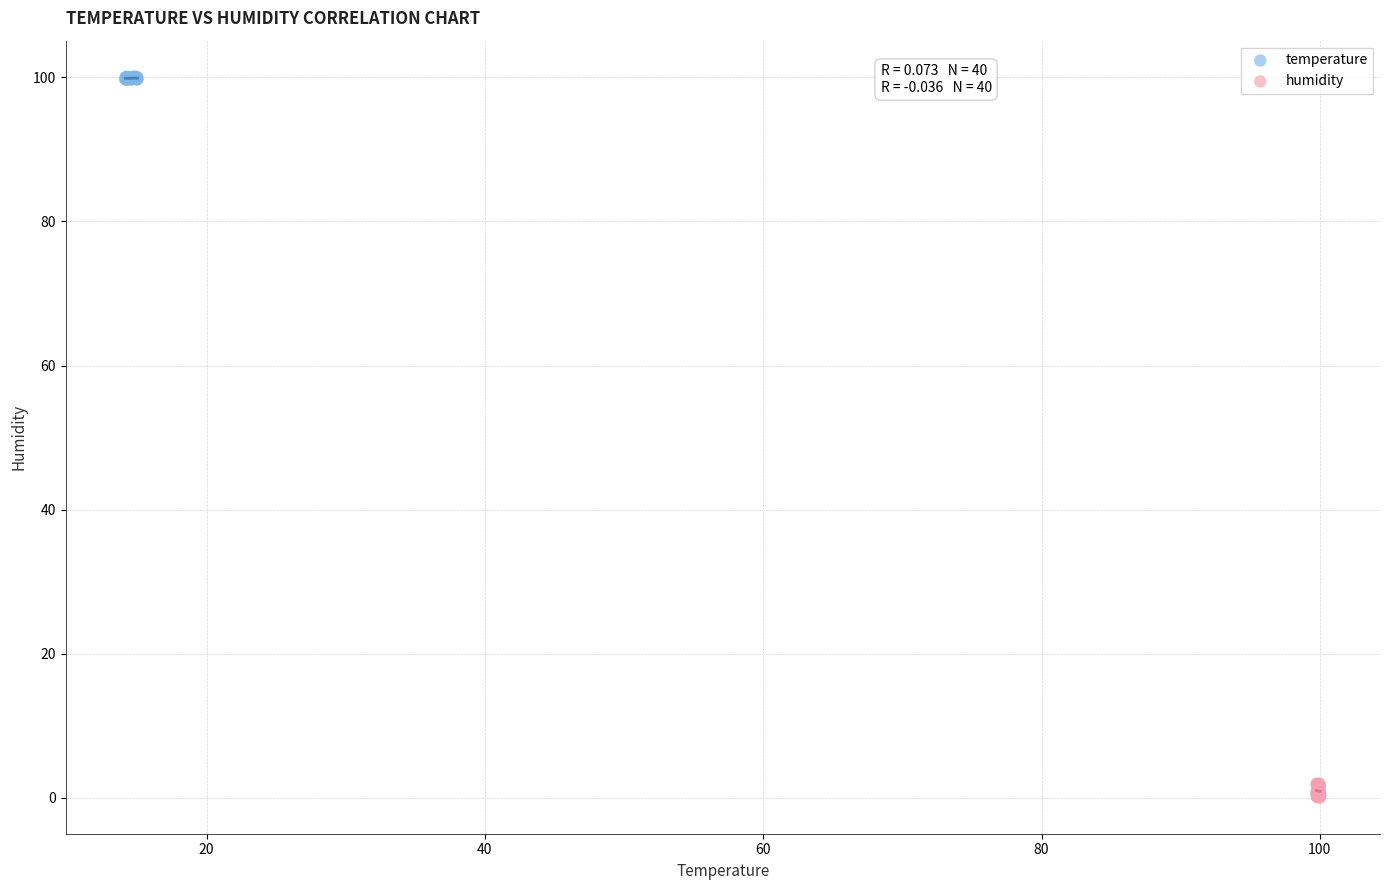

Which series contains the lowest Y value?

humidity